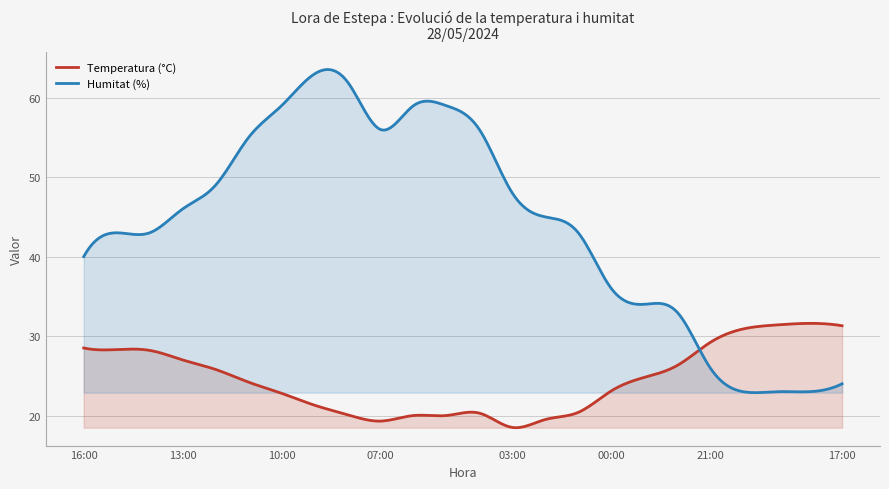

In Temperatura (°C), how many points are higher than both neighbors (excluding endpoints)?

4